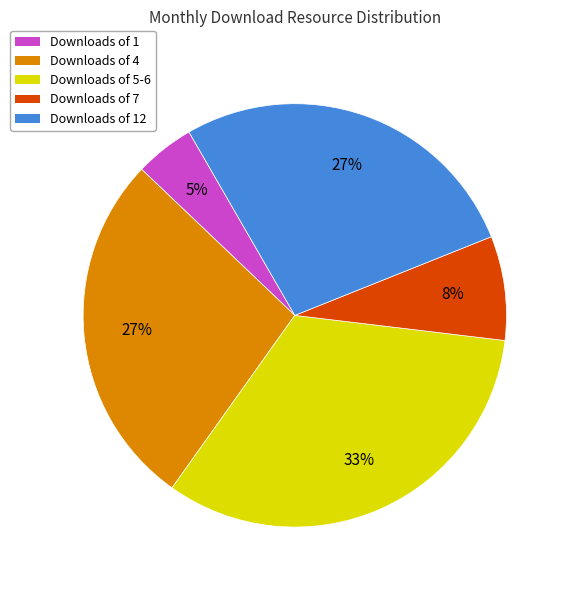

What percentage is the Downloads of 4 slice, to the nearest percent?

27%